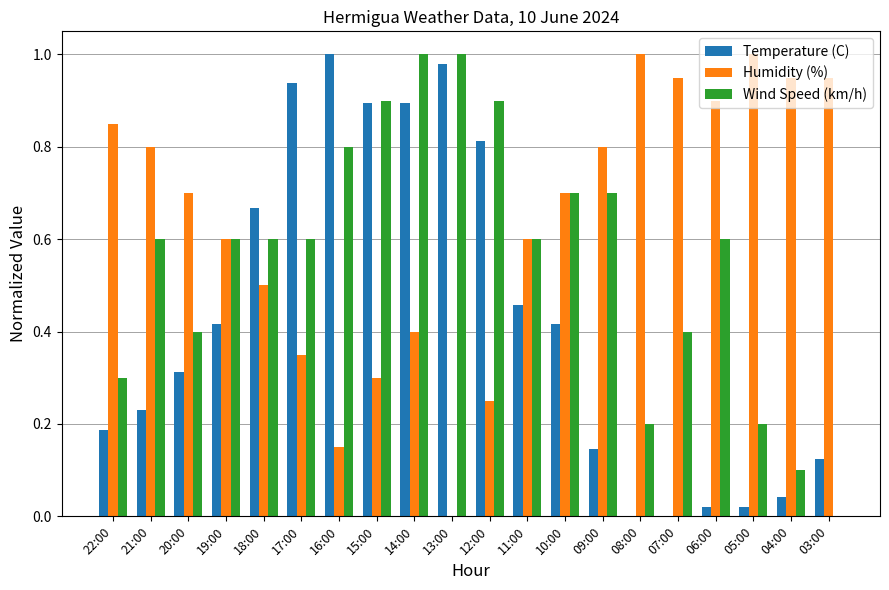

The value of Humidity (%) at 06:00 is 0.9. True or false?

True